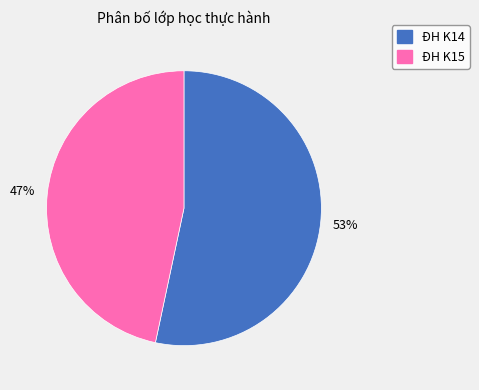

True or false: ĐH K15 accounts for 38% of the total.

False